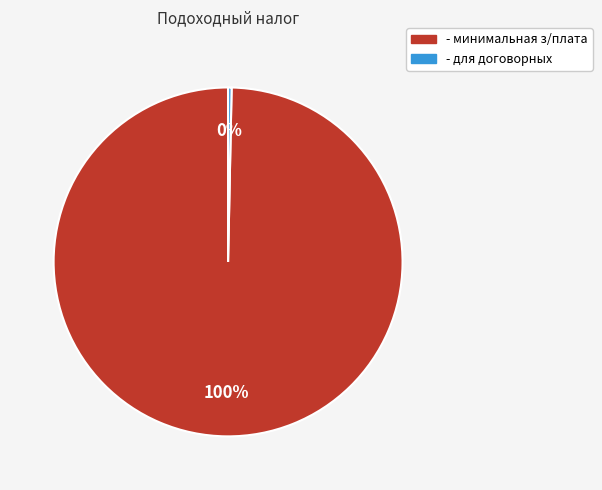

Which category has the biggest portion of the pie?

- минимальная з/плата